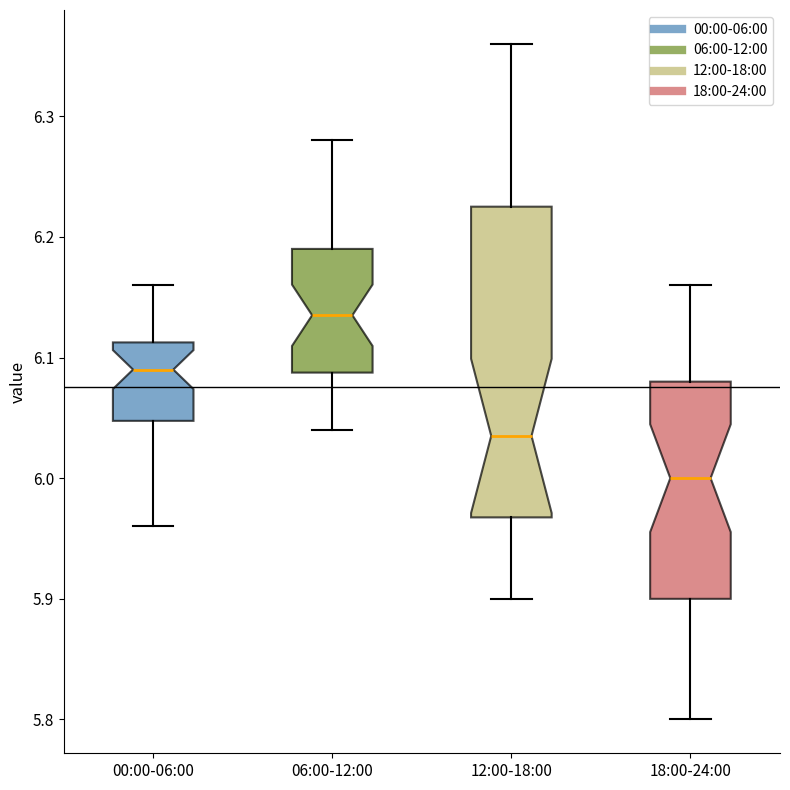

Reading left to right, transcribe this box plot: for each box, give where its median line is, the range the box spans, and where its two whiskers end, as read against the y-axis. The values are not printed on the chart, so give them approximately, as read against the axis.

00:00-06:00: median 6.09, box 6.05 to 6.11, whiskers 5.96 to 6.16
06:00-12:00: median 6.14, box 6.09 to 6.19, whiskers 6.04 to 6.28
12:00-18:00: median 6.04, box 5.97 to 6.23, whiskers 5.90 to 6.36
18:00-24:00: median 6.00, box 5.90 to 6.08, whiskers 5.80 to 6.16